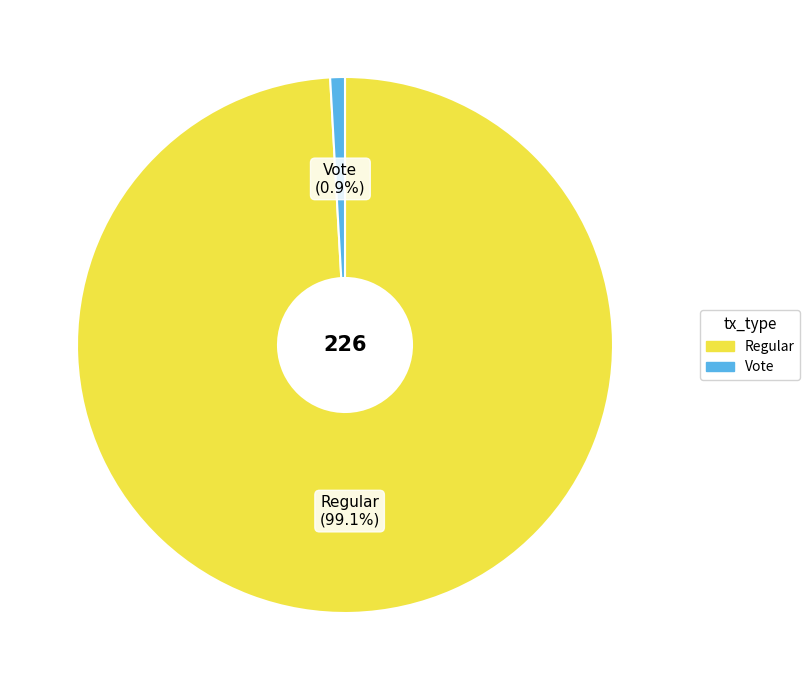

Is the sum of Regular and Vote greater than half?

Yes